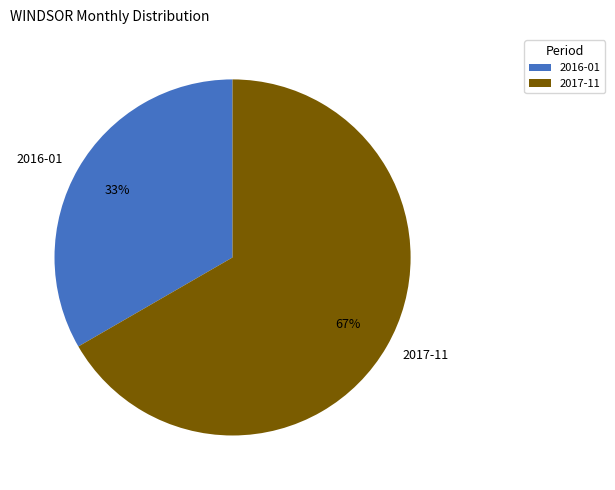

Do 2016-01 and 2017-11 together represent more than half of the pie?

Yes